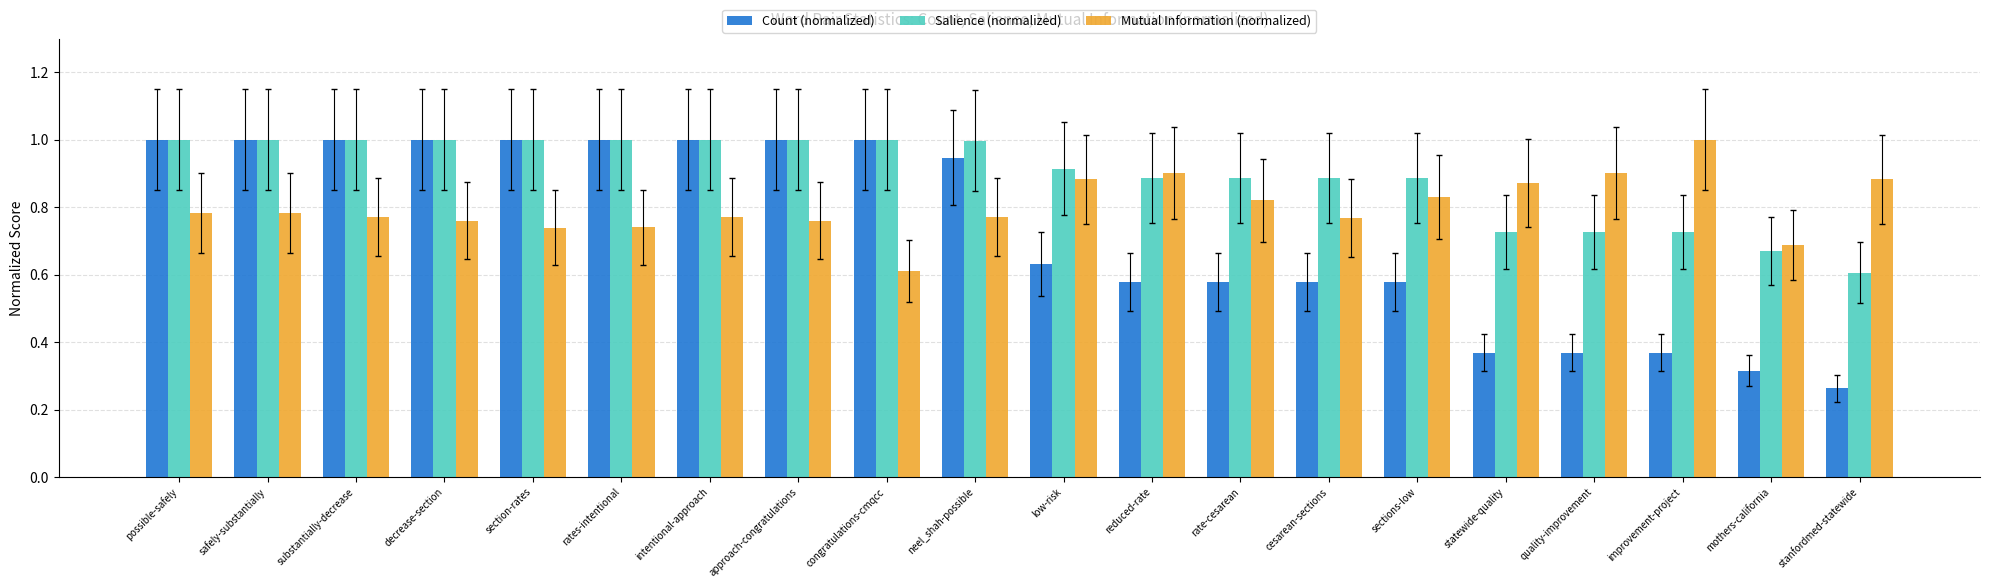

Which category has the lowest value across all series?

stanfordmed-statewide